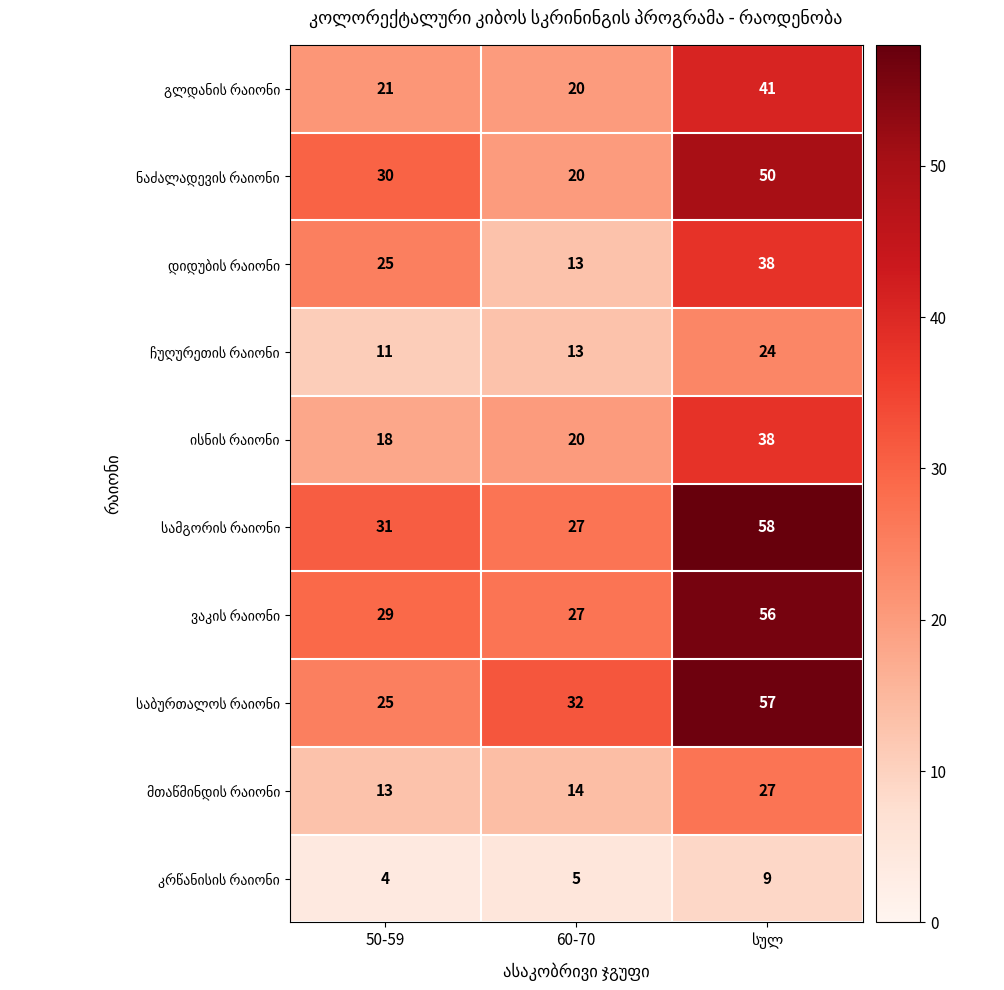

How many data points does each series have?

3